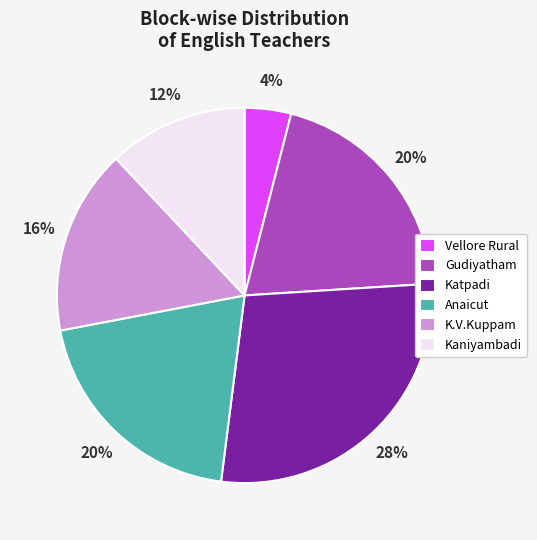

Is it true that K.V.Kuppam is 30% of the pie?

False